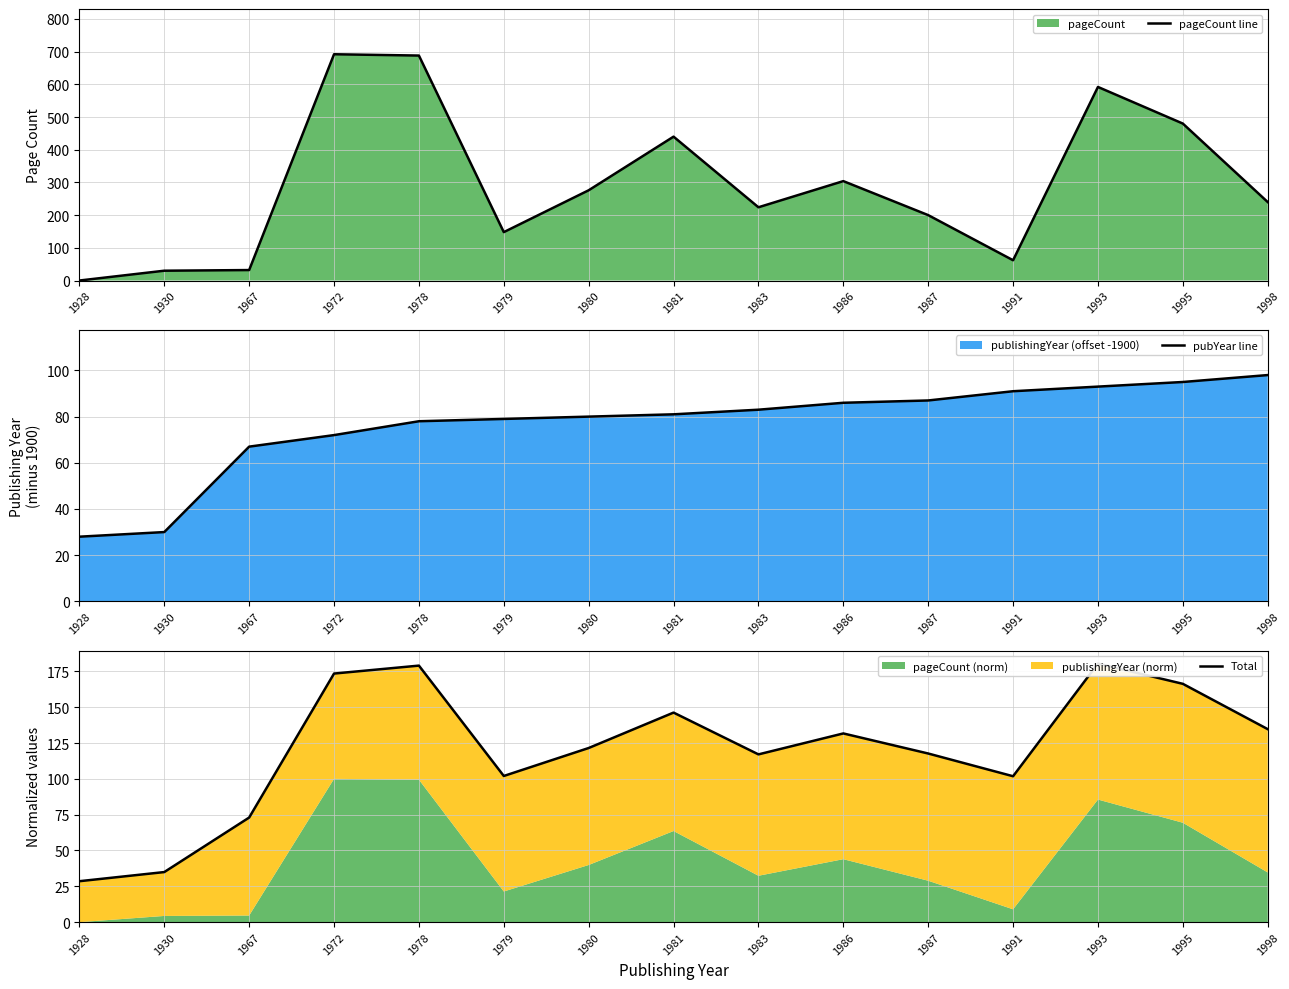

At which category is the sum across all series the highest?

1978